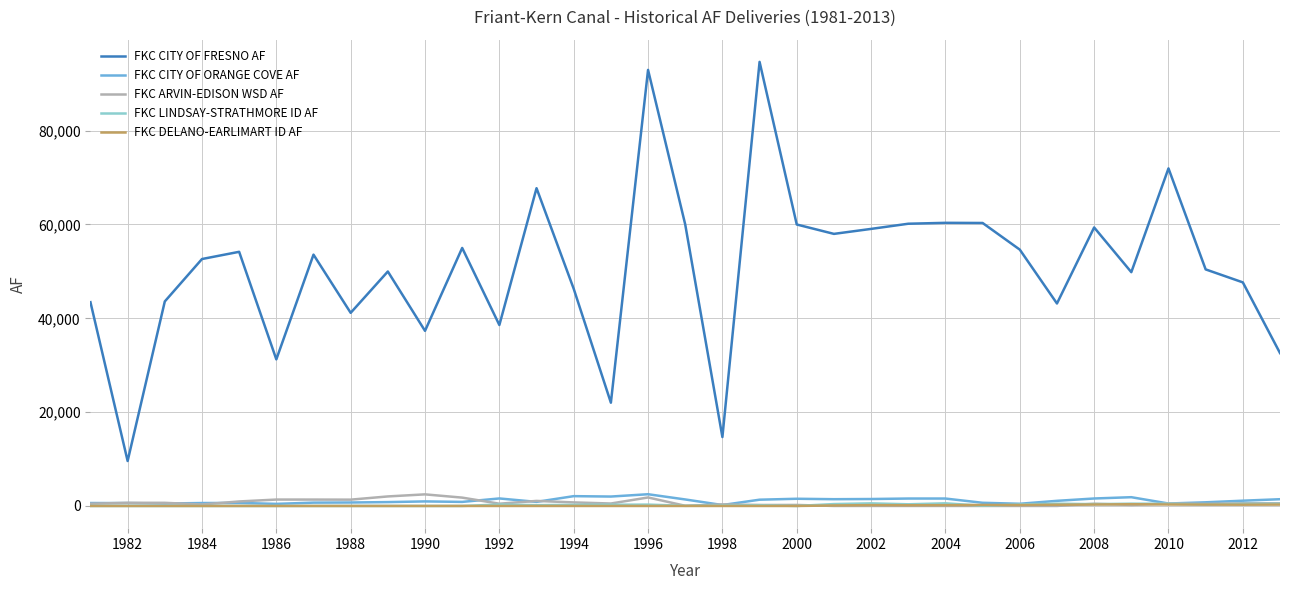

True or false: FKC DELANO-EARLIMART ID AF and FKC CITY OF FRESNO AF intersect in this chart.

False